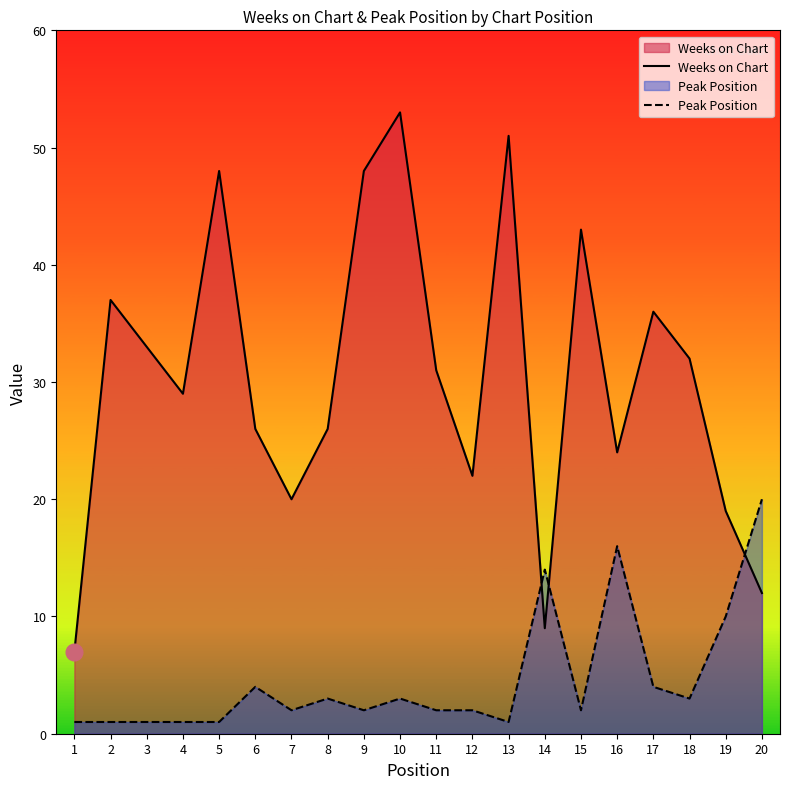

How many interior local peaks does the Weeks on Chart series have?

6